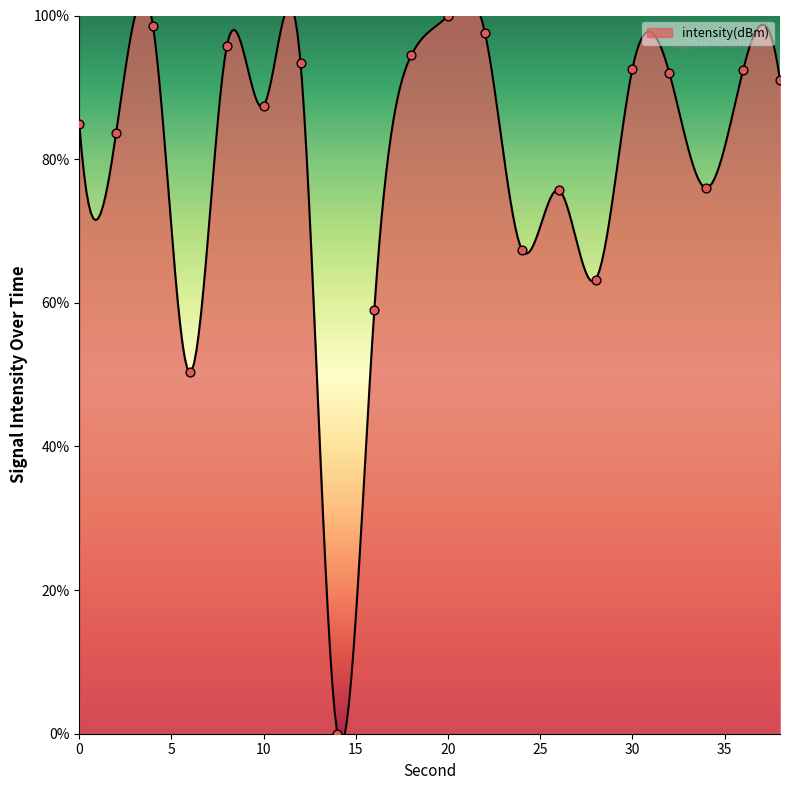

What is the change in value from 0 to 38?

+6.1